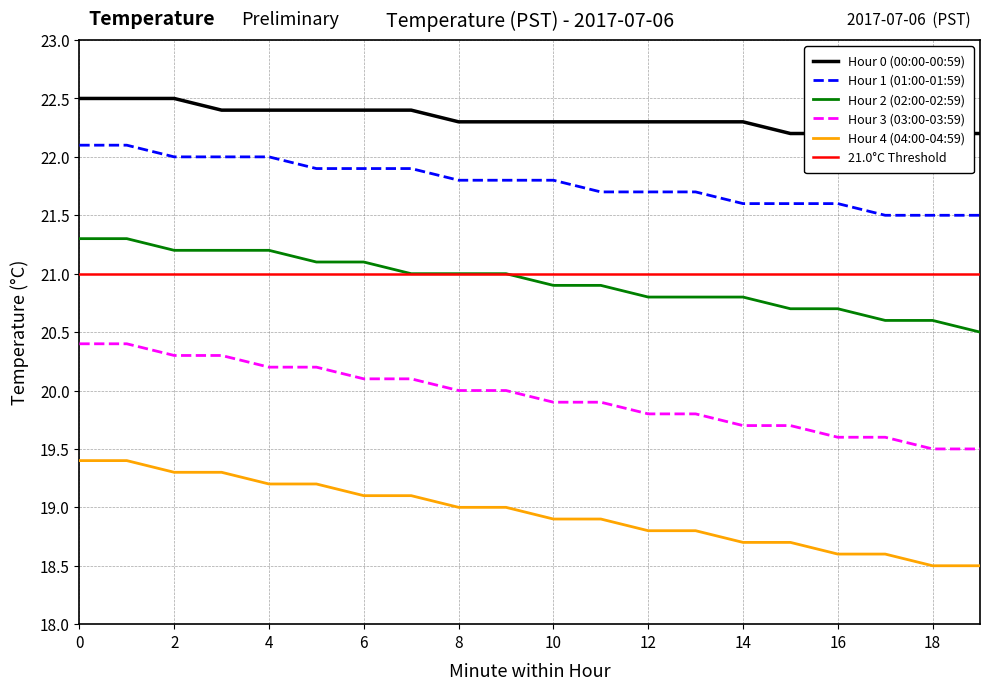

Reading left to right, extract all data points from this chart.

Hour 0 (00:00-00:59): 0=22.5	1=22.5	2=22.5	3=22.4	4=22.4	5=22.4	6=22.4	7=22.4	8=22.3	9=22.3	10=22.3	11=22.3	12=22.3	13=22.3	14=22.3	15=22.2	16=22.2	17=22.2	18=22.2	19=22.2
Hour 1 (01:00-01:59): 0=22.1	1=22.1	2=22.0	3=22.0	4=22.0	5=21.9	6=21.9	7=21.9	8=21.8	9=21.8	10=21.8	11=21.7	12=21.7	13=21.7	14=21.6	15=21.6	16=21.6	17=21.5	18=21.5	19=21.5
Hour 2 (02:00-02:59): 0=21.3	1=21.3	2=21.2	3=21.2	4=21.2	5=21.1	6=21.1	7=21.0	8=21.0	9=21.0	10=20.9	11=20.9	12=20.8	13=20.8	14=20.8	15=20.7	16=20.7	17=20.6	18=20.6	19=20.5
Hour 3 (03:00-03:59): 0=20.4	1=20.4	2=20.3	3=20.3	4=20.2	5=20.2	6=20.1	7=20.1	8=20.0	9=20.0	10=19.9	11=19.9	12=19.8	13=19.8	14=19.7	15=19.7	16=19.6	17=19.6	18=19.5	19=19.5
Hour 4 (04:00-04:59): 0=19.4	1=19.4	2=19.3	3=19.3	4=19.2	5=19.2	6=19.1	7=19.1	8=19.0	9=19.0	10=18.9	11=18.9	12=18.8	13=18.8	14=18.7	15=18.7	16=18.6	17=18.6	18=18.5	19=18.5